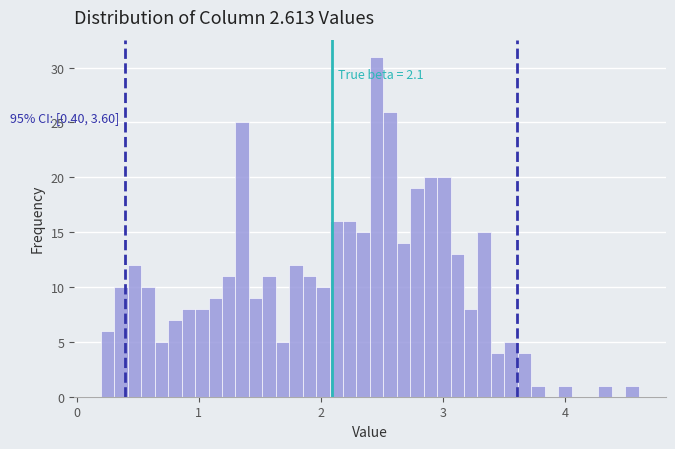

Around what value on the x-axis is the tallest bar? Give the approximate position of its centre, as read against the axis.

2.5